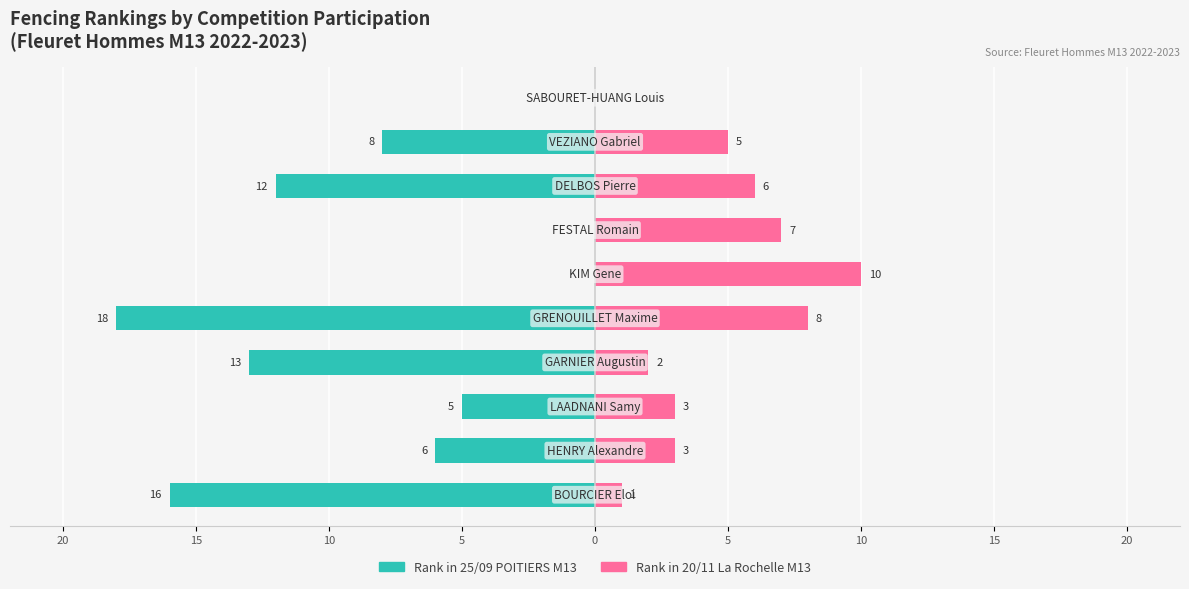

At 10, list the series in order from largest to smallest.

Rank in 20/11 La Rochelle M13, Rank in 25/09 POITIERS M13